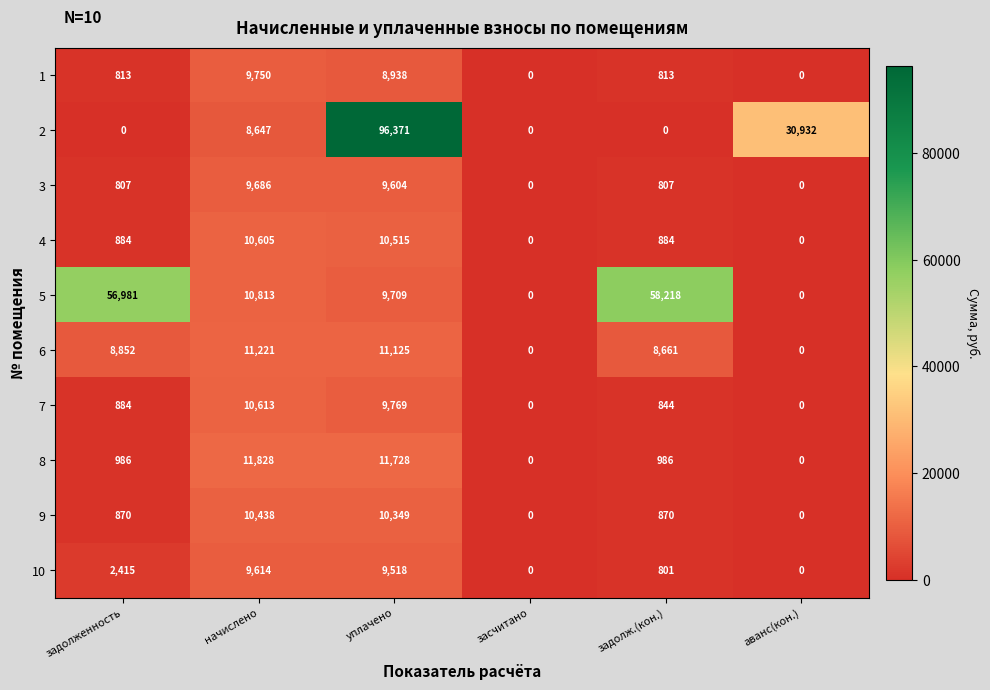

Which category has the highest value across all series?

уплачено